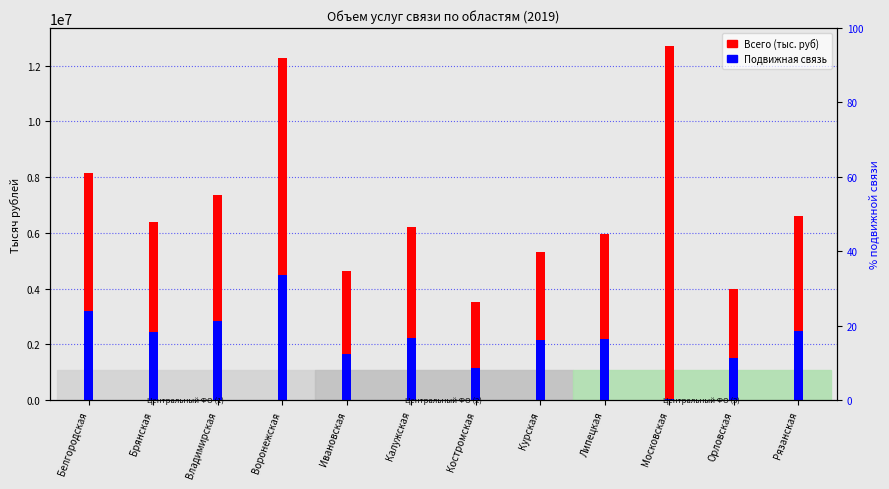

How many groups of bars are there?

12